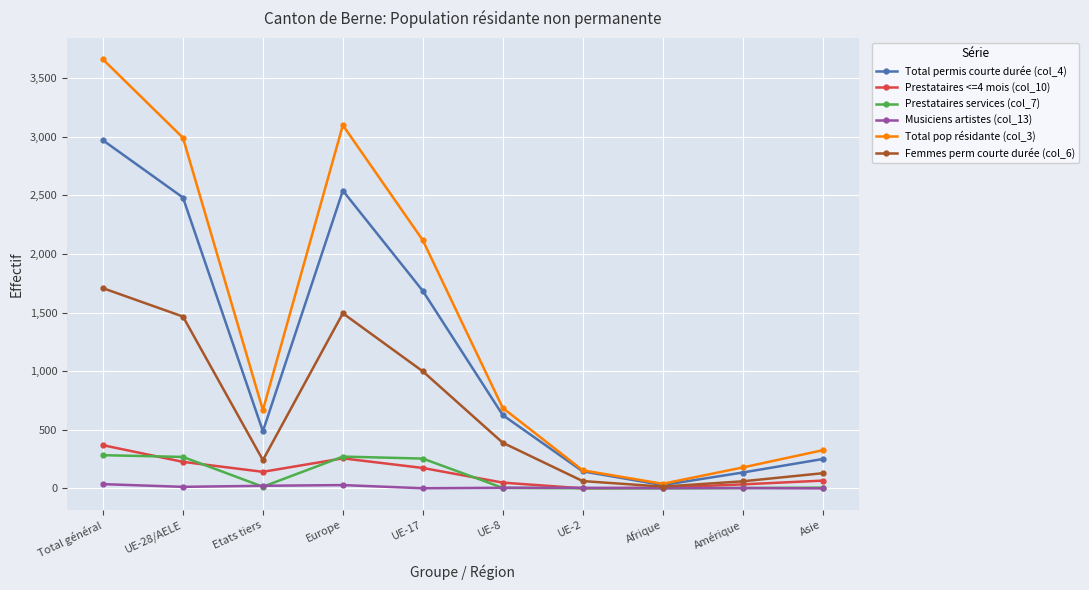

Where does the Prestataires services (col_7) series first go above 15?

Total général